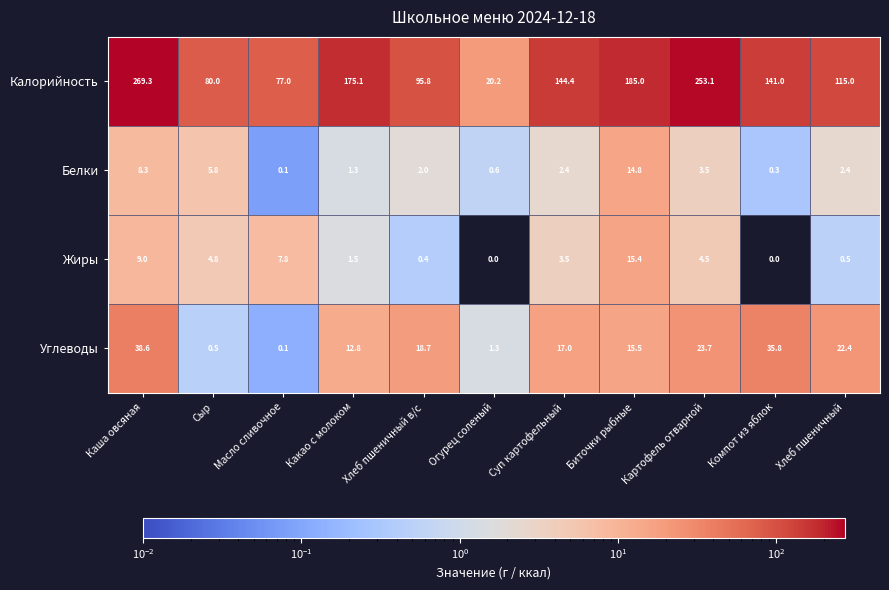

Rank the series at Компот из яблок from highest to lowest value.

Калорийность, Углеводы, Белки, Жиры